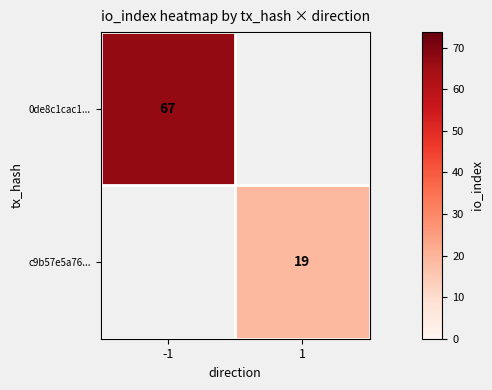

The value of 0de8c1cac1... at -1 is 33. True or false?

False